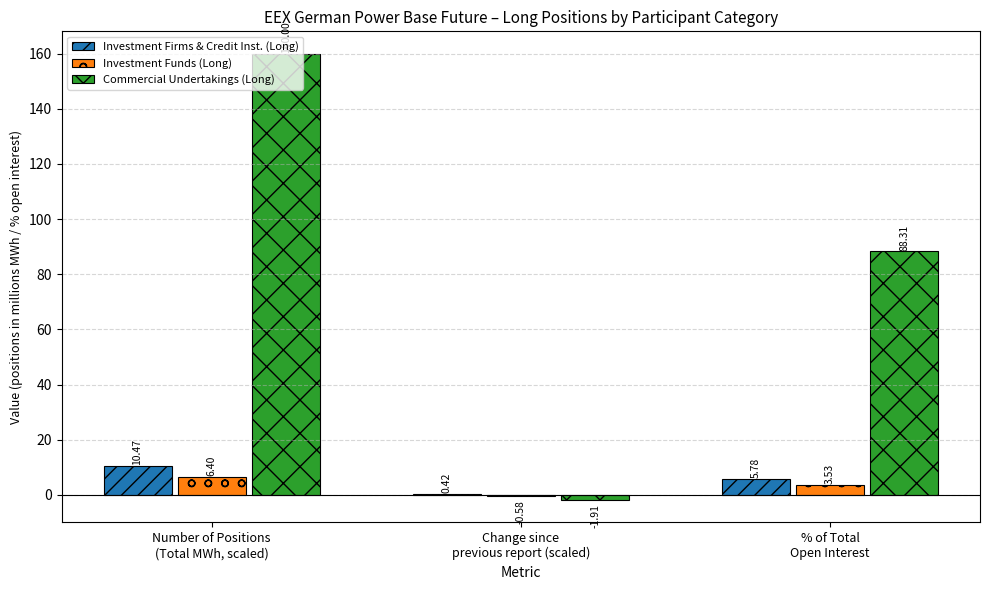

What is the sum of all Investment Firms & Credit Inst. (Long) values?

16.7